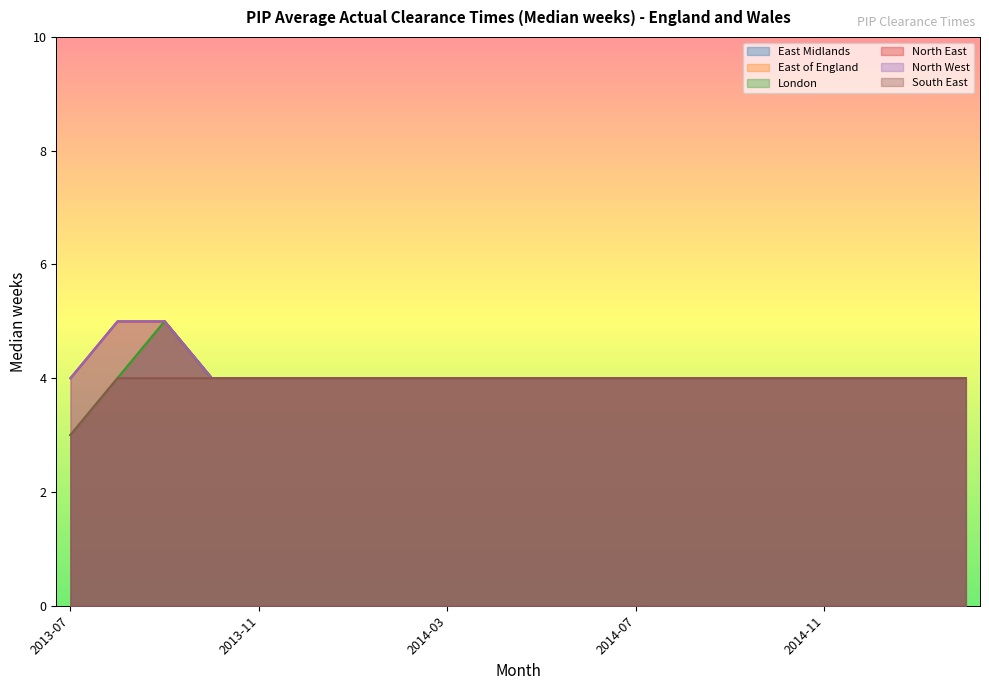

True or false: North East and North West intersect in this chart.

False